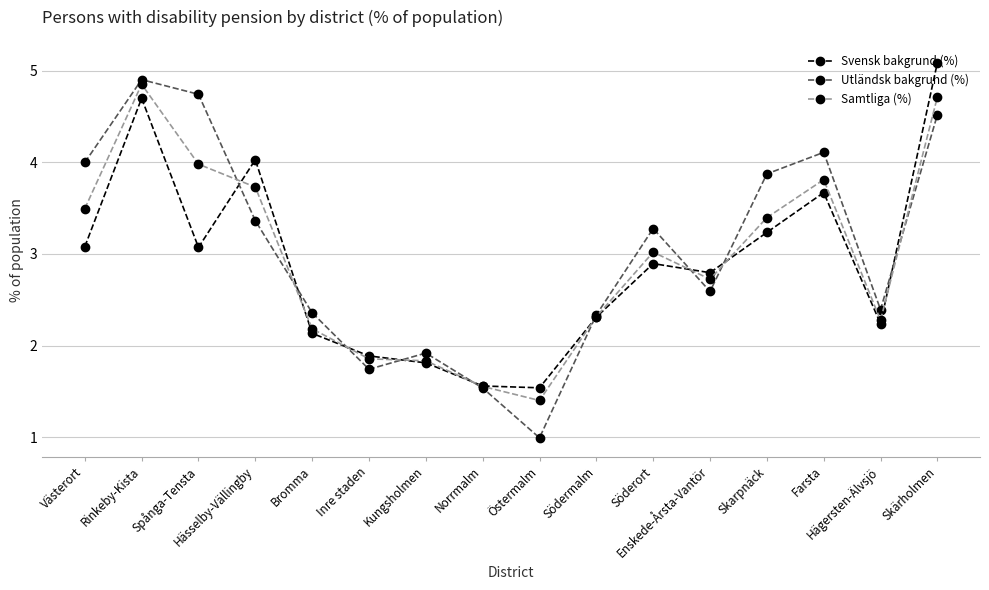

True or false: Svensk bakgrund (%) has more than 2 interior local peaks.

True